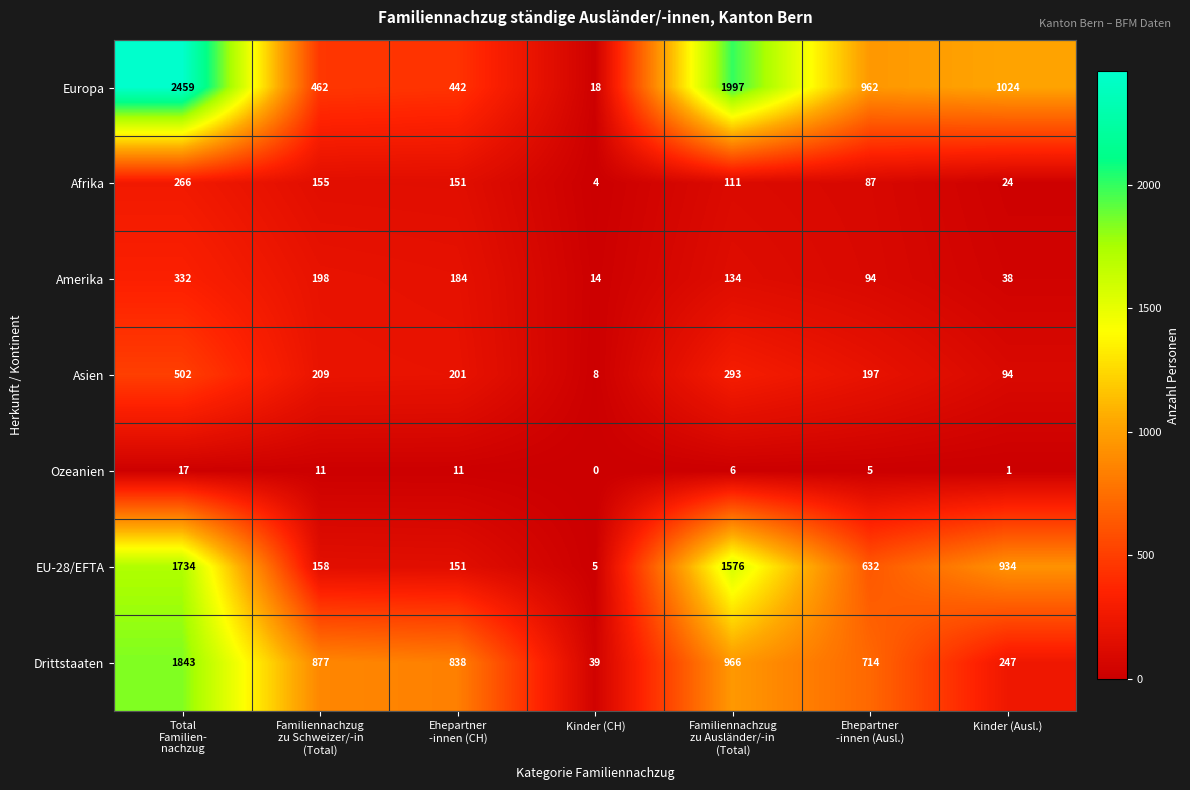

Which series has the largest range (max minus min)?

Europa